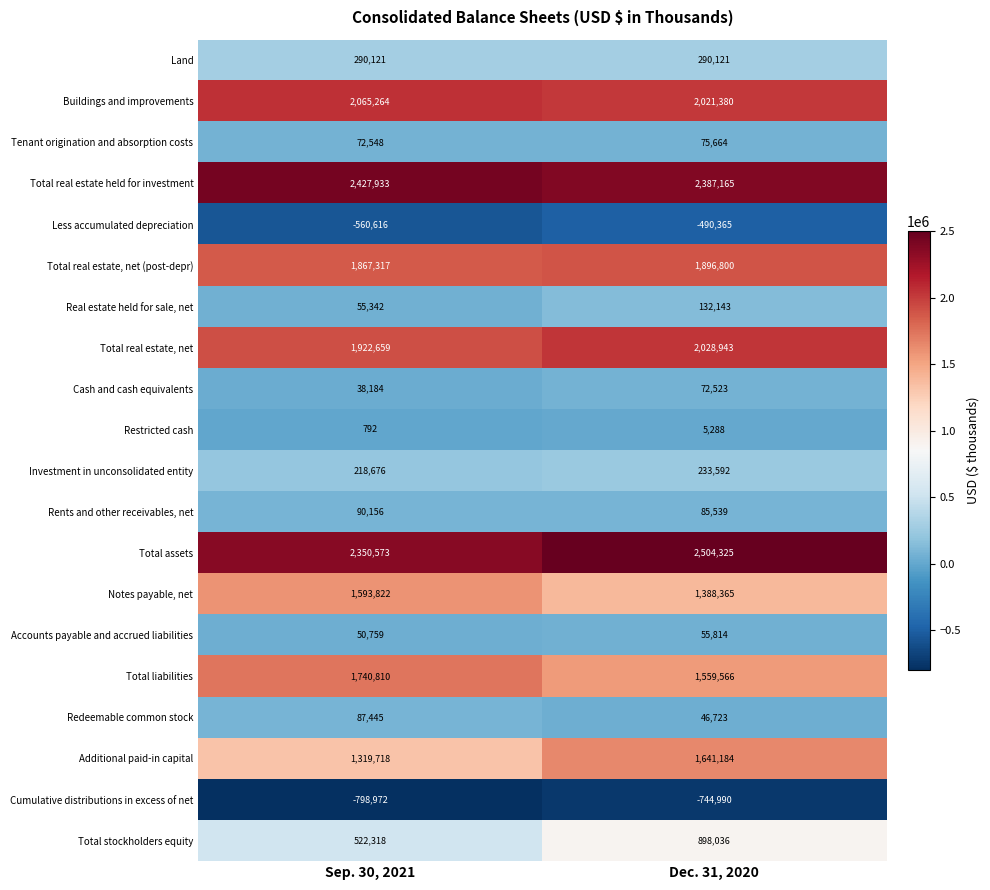

Which series changed the most between Sep. 30, 2021 and Dec. 31, 2020?

Total stockholders equity